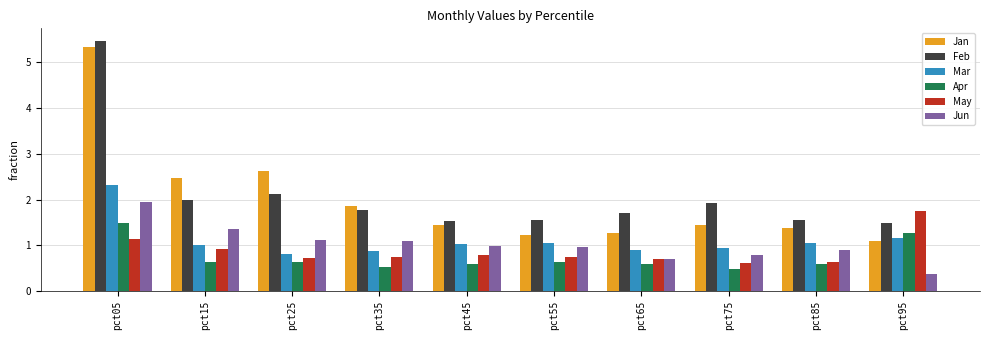

What is the average value of the Apr series?

0.7